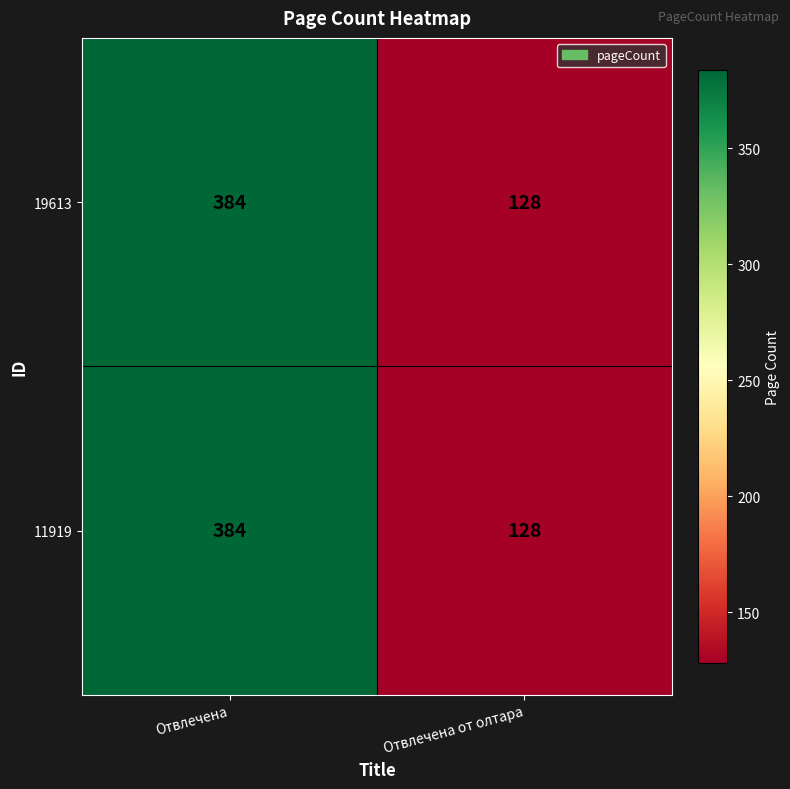

Reading right to left, extract all data points from this chart.

19613: 128	384
11919: 128	384